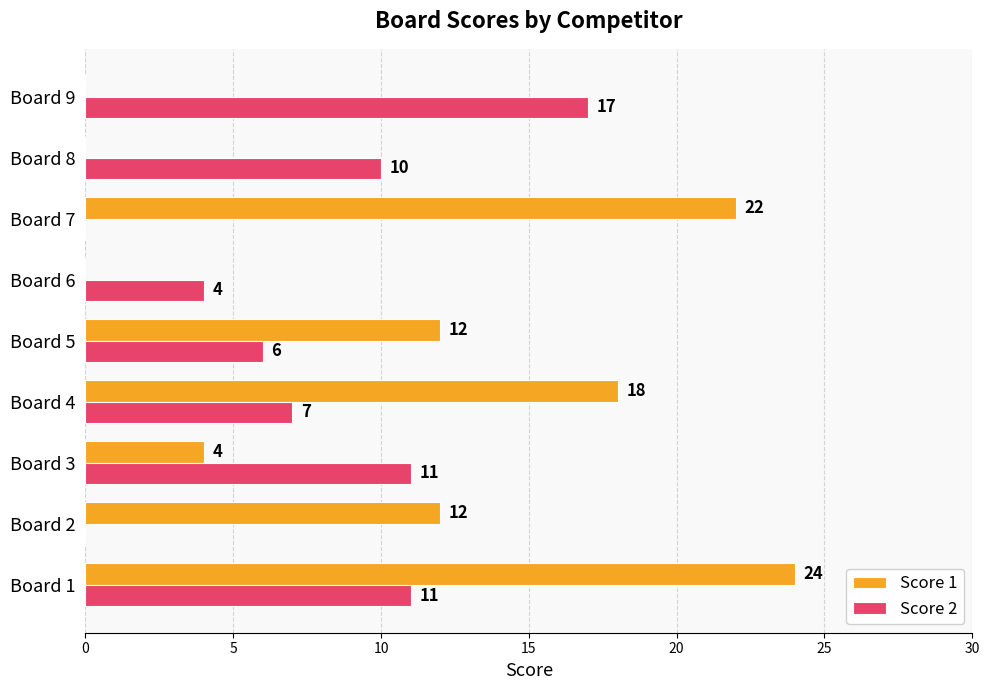

The value of Score 1 at Board 3 is 4. True or false?

True